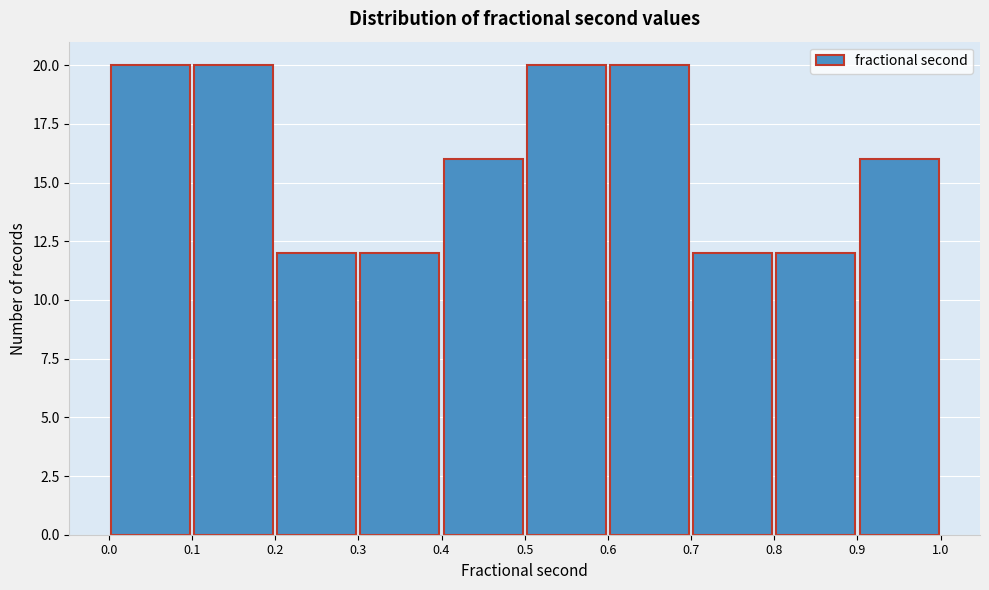

Reading left to right, transcribe this chart: for each bar, give the range it covers on the x-axis and its height. The values are not printed on the chart, so give them approximately, as read against the axis.

0.0 to 0.1: 20
0.1 to 0.2: 20
0.2 to 0.3: 12
0.3 to 0.4: 12
0.4 to 0.5: 16
0.5 to 0.6: 20
0.6 to 0.7: 20
0.7 to 0.8: 12
0.8 to 0.9: 12
0.9 to 1.0: 16